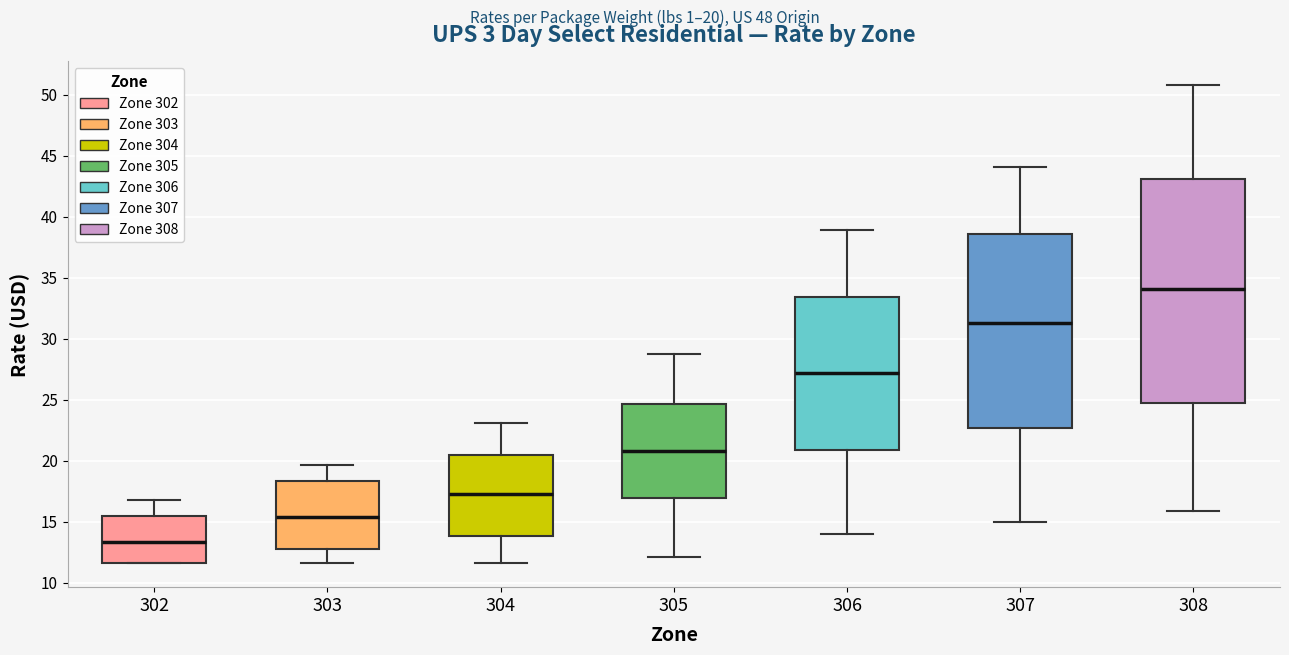

Reading left to right, read every box against the y-axis: the position of its median line, the range the box covers, and the ends of its whiskers. The values are not printed on the chart, so give them approximately, as read against the axis.

302: median 13.5, box 11.5 to 15.5, whiskers 11.5 to 17.0
303: median 15.5, box 13.0 to 18.5, whiskers 11.5 to 19.5
304: median 17.5, box 14.0 to 20.5, whiskers 11.5 to 23.0
305: median 21.0, box 17.0 to 24.5, whiskers 12.0 to 29.0
306: median 27.0, box 21.0 to 33.5, whiskers 14.0 to 39.0
307: median 31.5, box 22.5 to 38.5, whiskers 15.0 to 44.0
308: median 34.0, box 24.5 to 43.0, whiskers 16.0 to 51.0